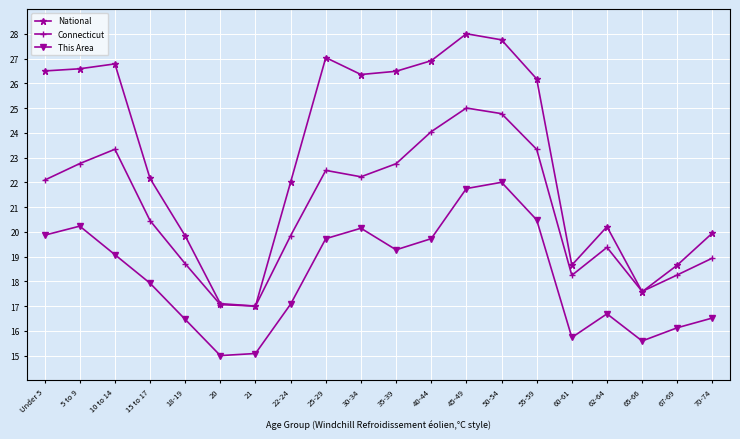

Is the value of Connecticut at 50-54 greater than the value of National at 35-39?

No